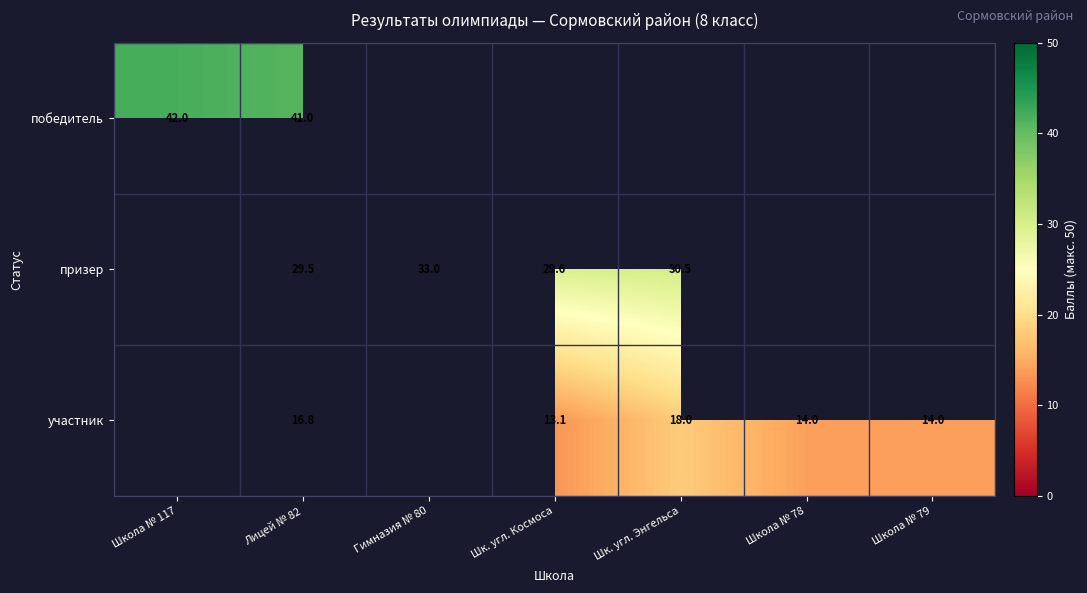

At Лицей № 82, list the series in order from largest to smallest.

победитель, призер, участник